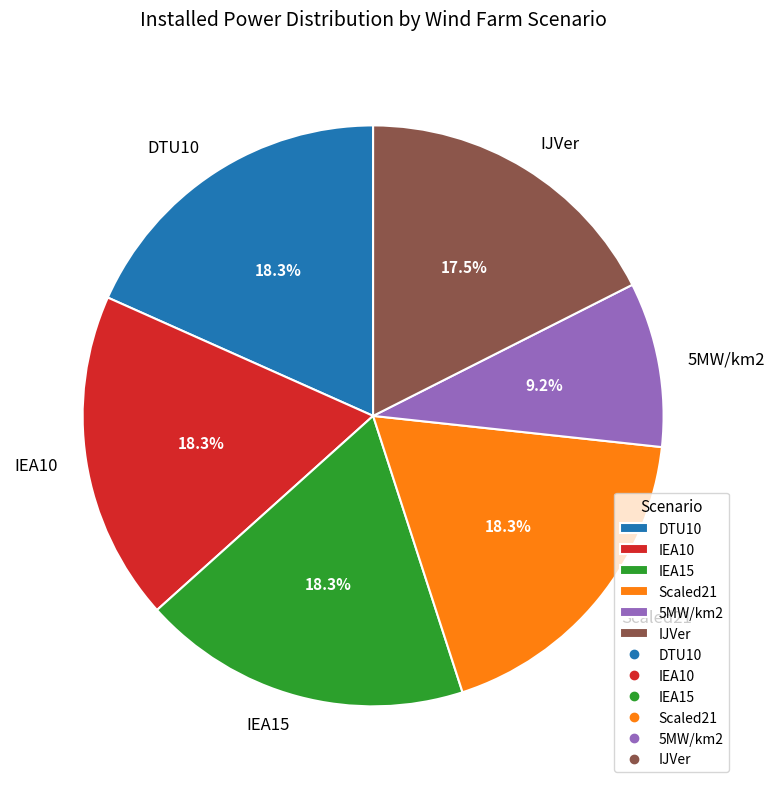

Is it true that Scaled21 is 28% of the pie?

False